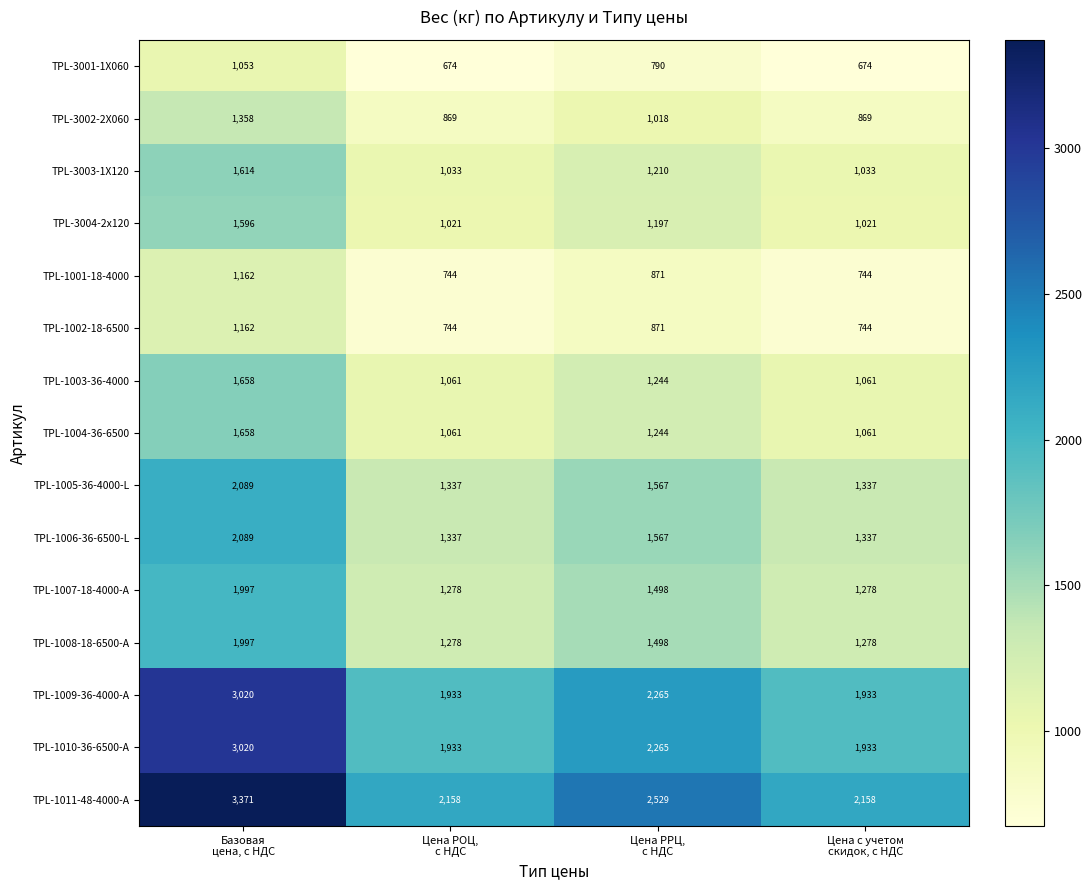

What is the greatest value displayed?

3371